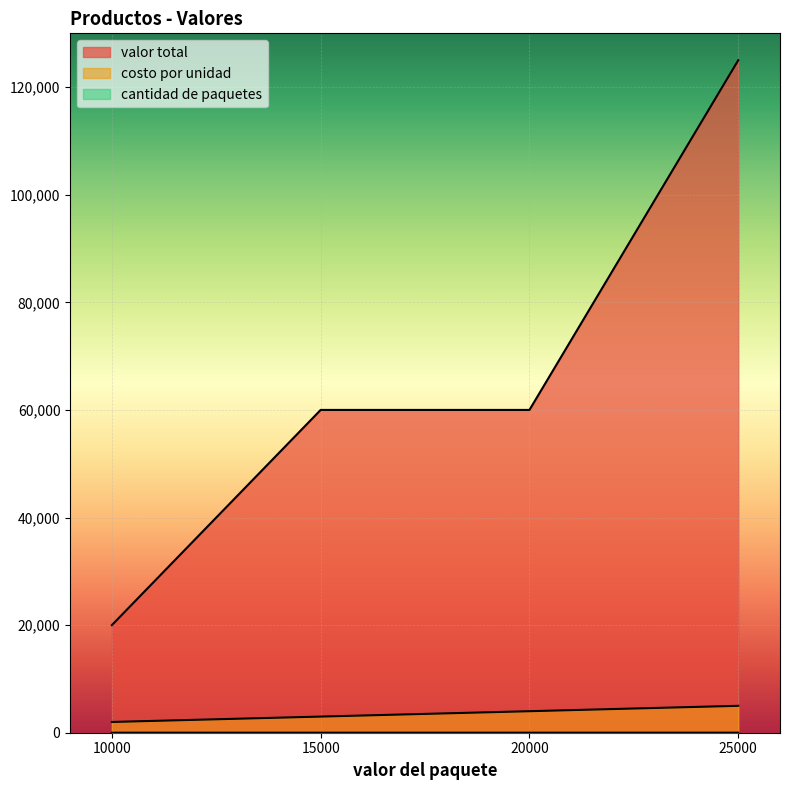

Count the cantidad de paquetes values in the range 3 to 5.

3